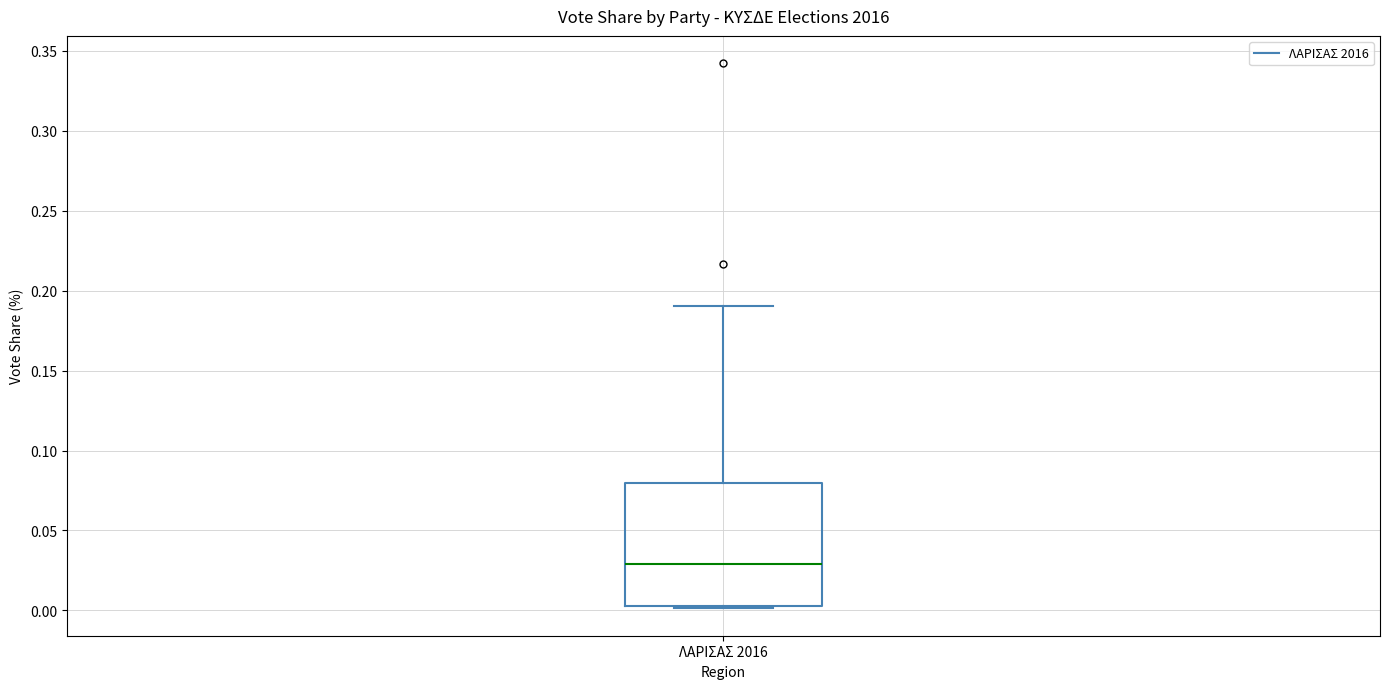

Where does the upper whisker of the box for ΛΑΡΙΣΑΣ 2016 end on the y-axis? The values are not printed on the chart, so give them approximately, as read against the axis.

0.190